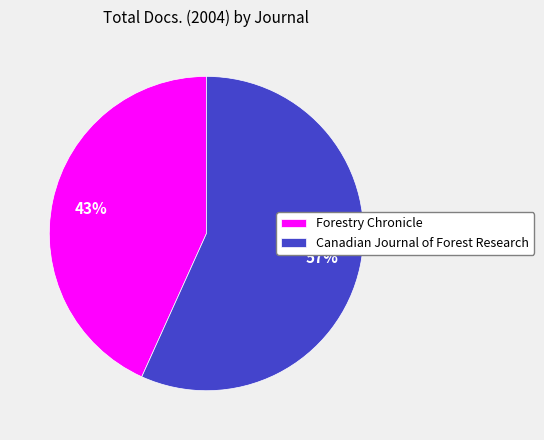

The Forestry Chronicle slice represents 34% of the pie. True or false?

False